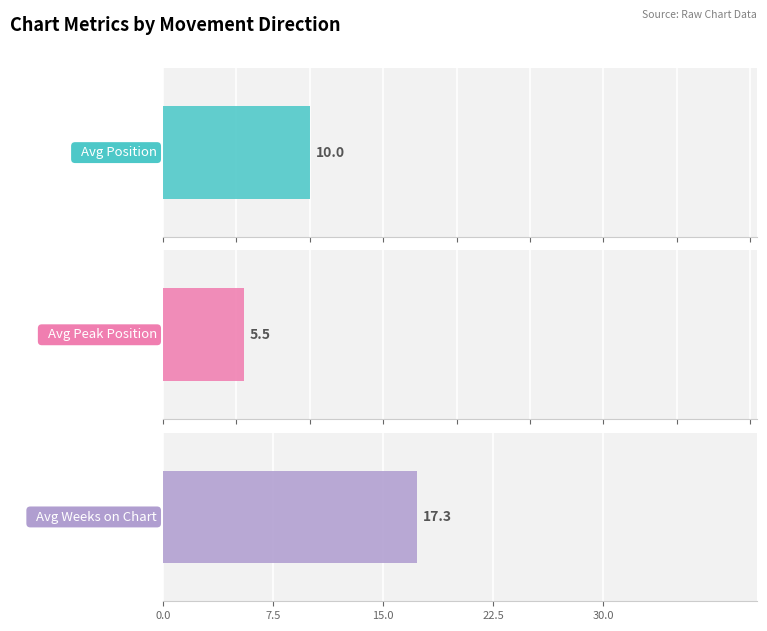

Is the value of Avg Peak Position at down greater than the value of Avg Position at down?

No